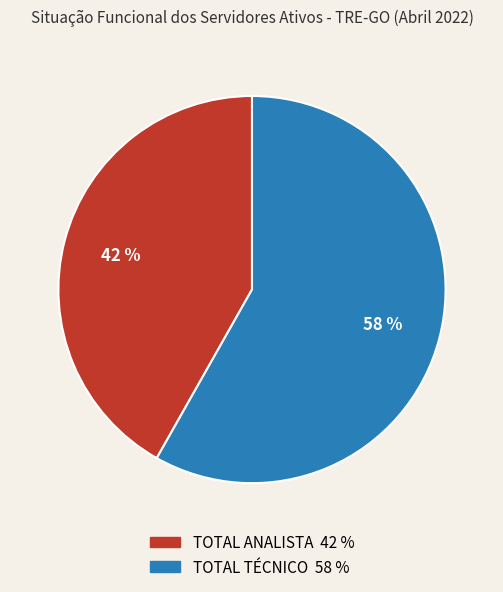

How many segments does this pie chart have?

2